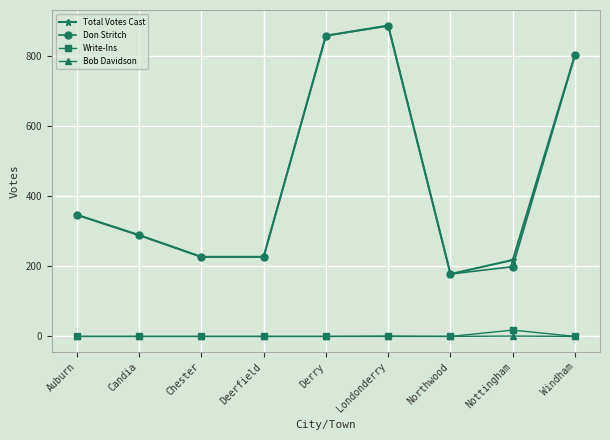

Is the value of Total Votes Cast at Chester greater than the value of Bob Davidson at Londonderry?

Yes